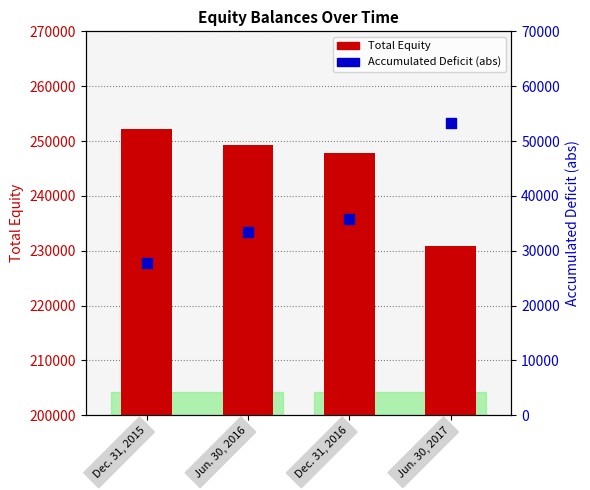

At how many categories does at least one series exceed 105191?

4